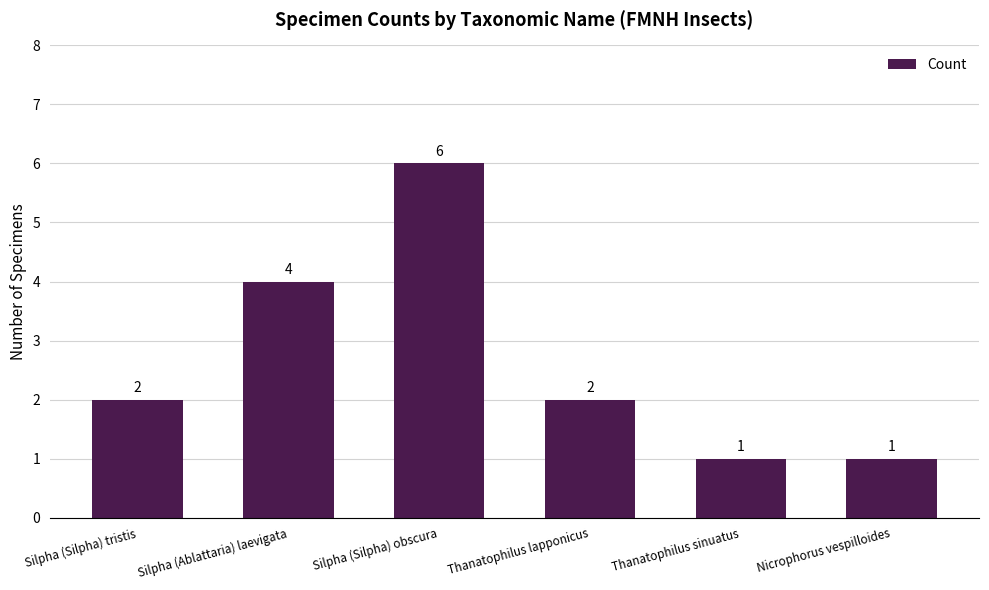

At which category does the chart reach its peak across all series?

Silpha (Silpha) obscura